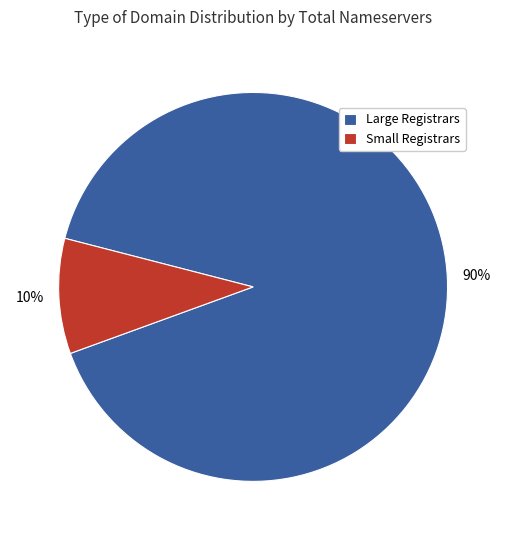

Is it true that Large Registrars is 81% of the pie?

False